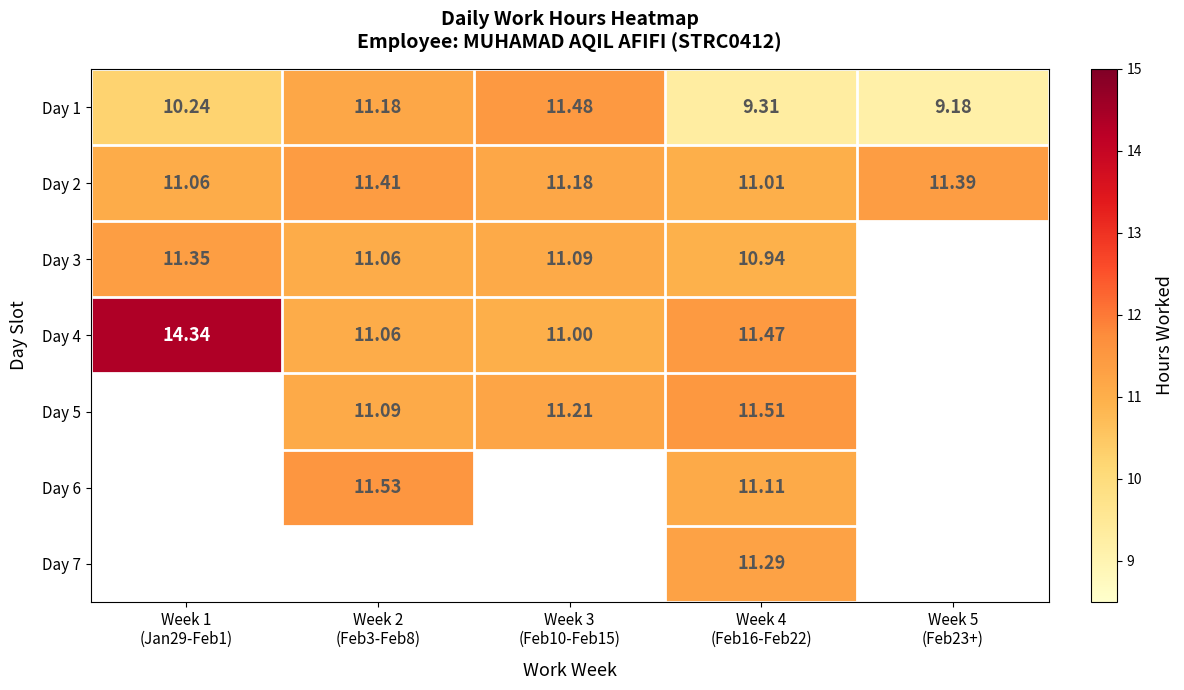

At how many categories does at least one series exceed 14?

1